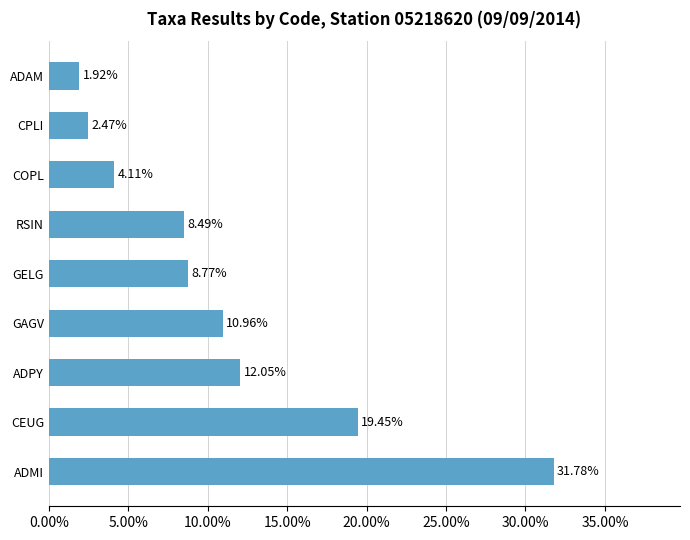

Does the chart contain any negative values?

No